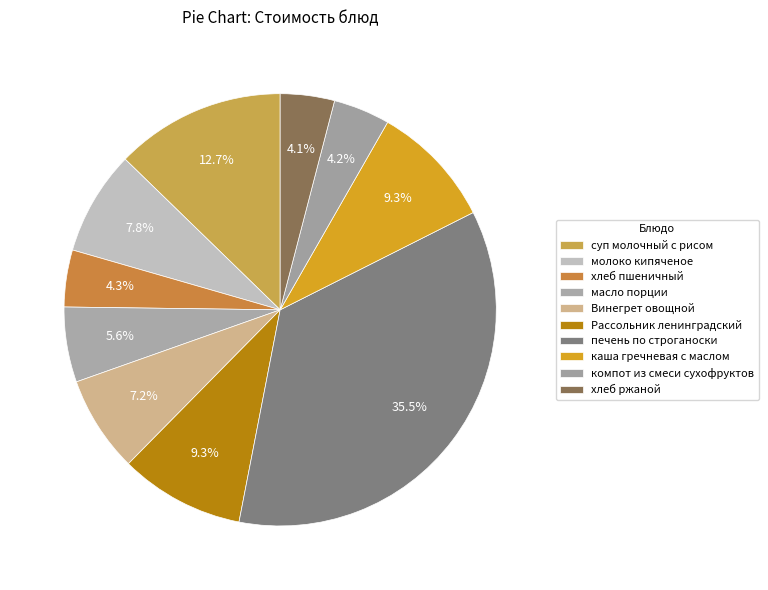

How many segments does this pie chart have?

10